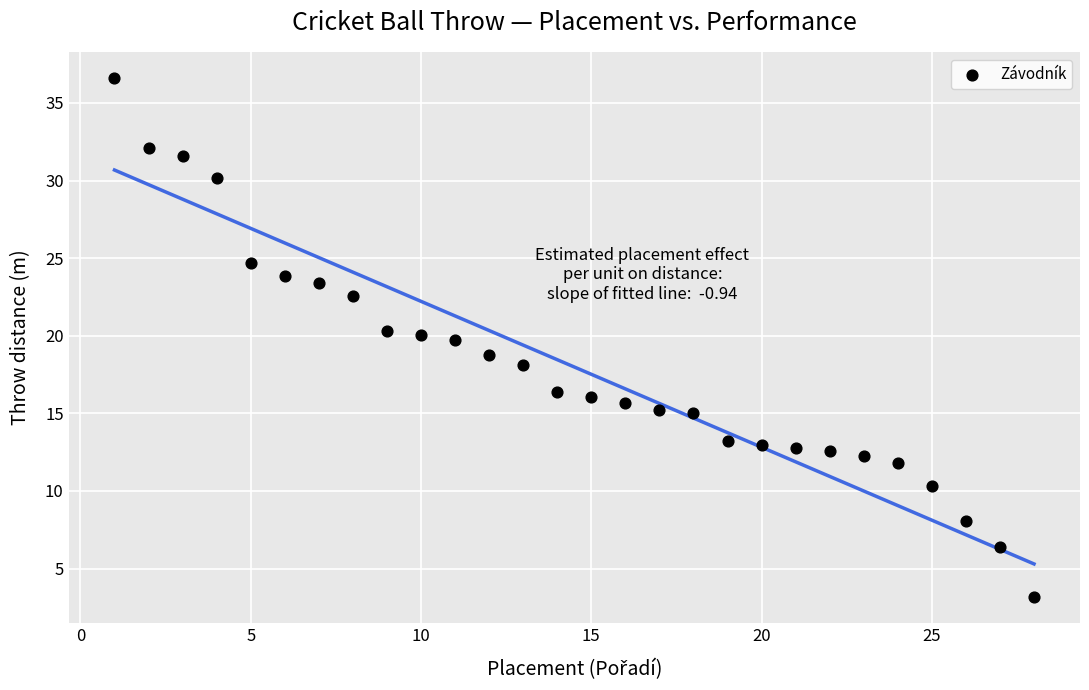

What is the range of X values (max minus min)?

27.0